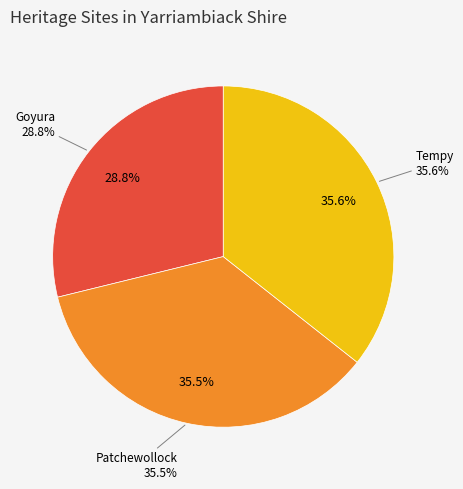

Which category has the biggest portion of the pie?

Tempy Memorial Park